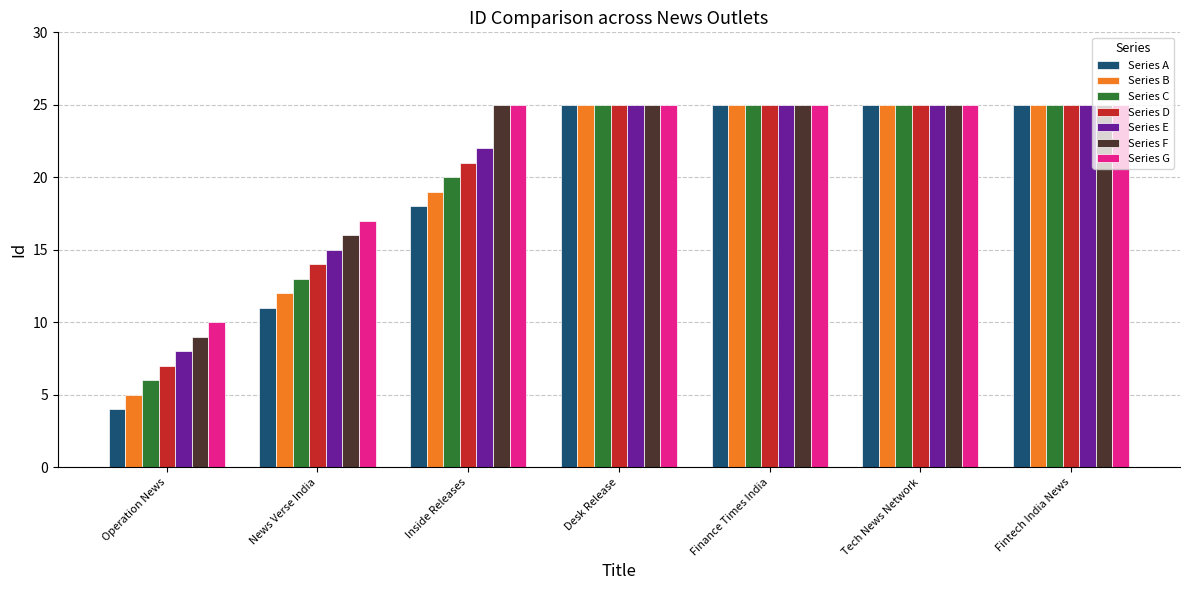

Which series has the widest spread of values?

Series A